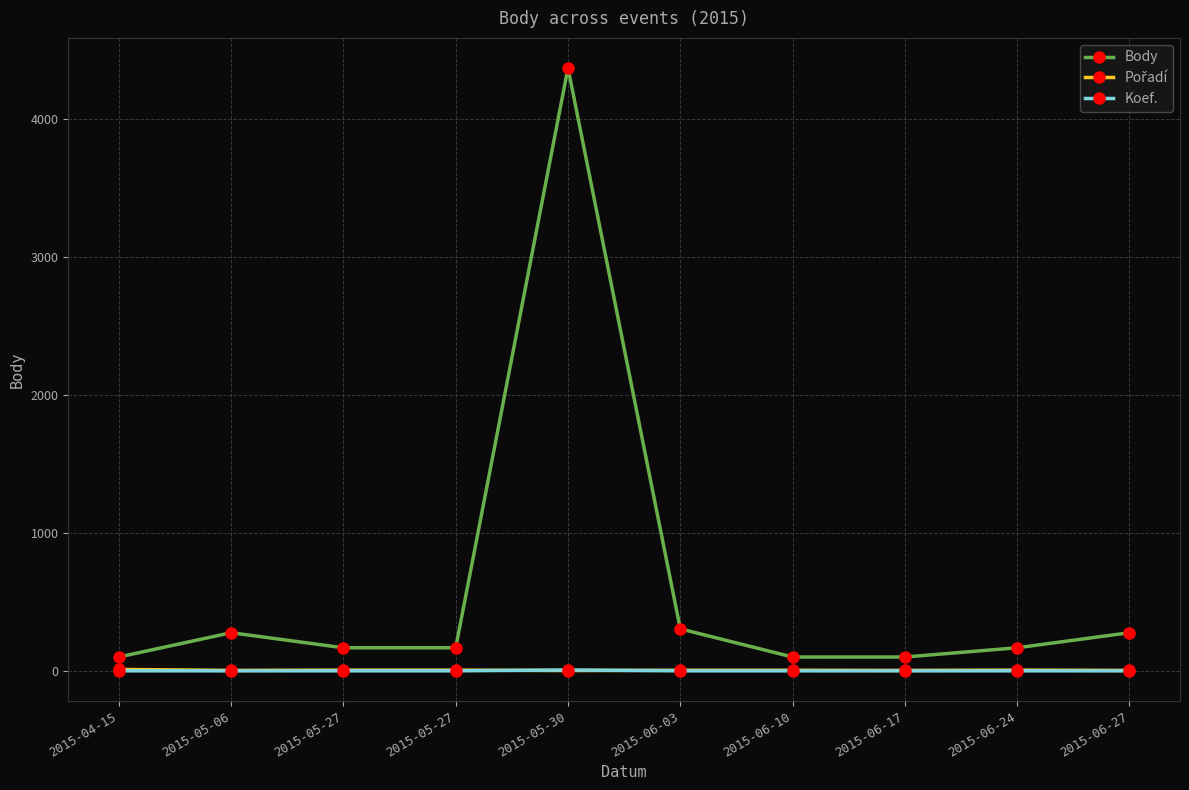

How many lines are shown in the chart?

3